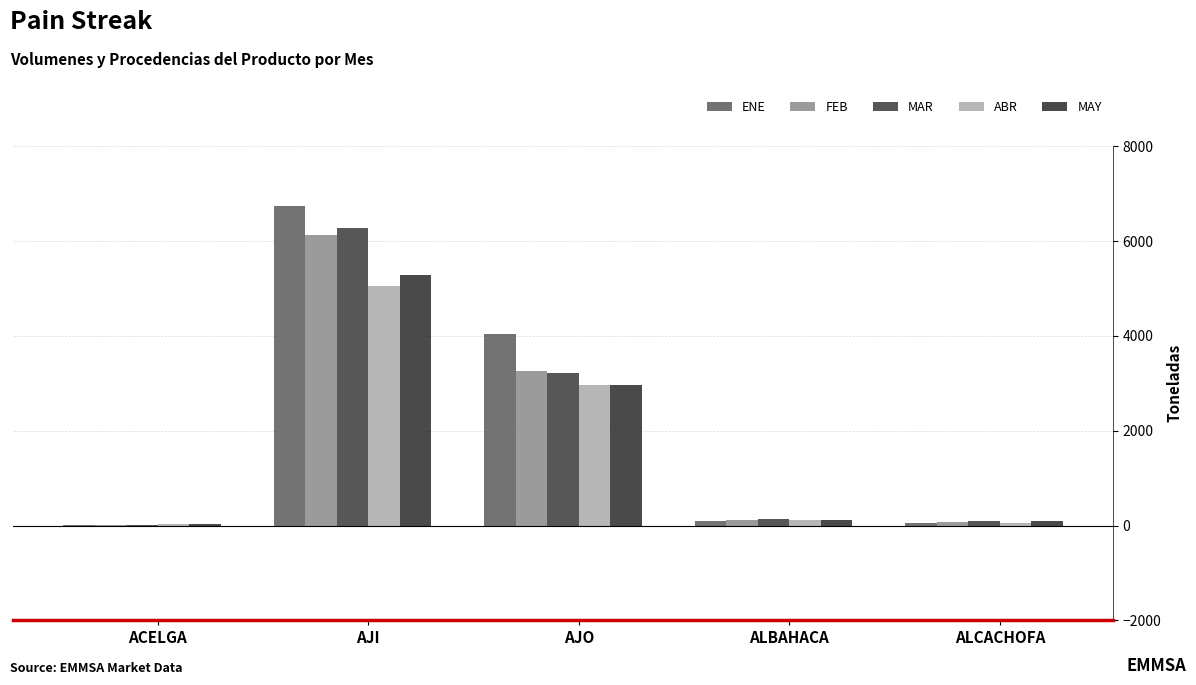

Rank the categories by MAY value from lowest to highest.

ACELGA, ALCACHOFA, ALBAHACA, AJO, AJI